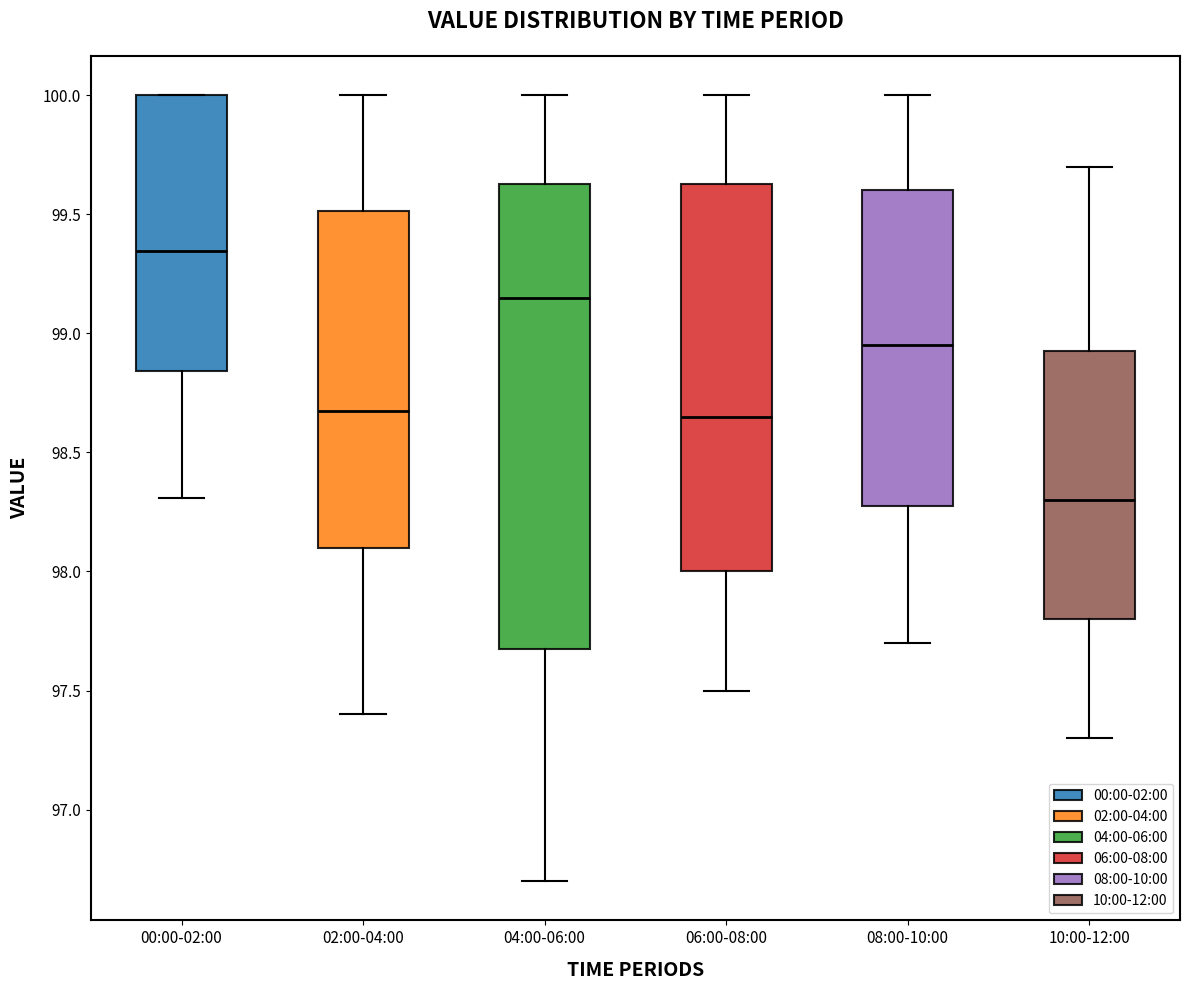

Where is the lower edge of the box for 00:00-02:00 on the y-axis? The values are not printed on the chart, so give them approximately, as read against the axis.

98.85